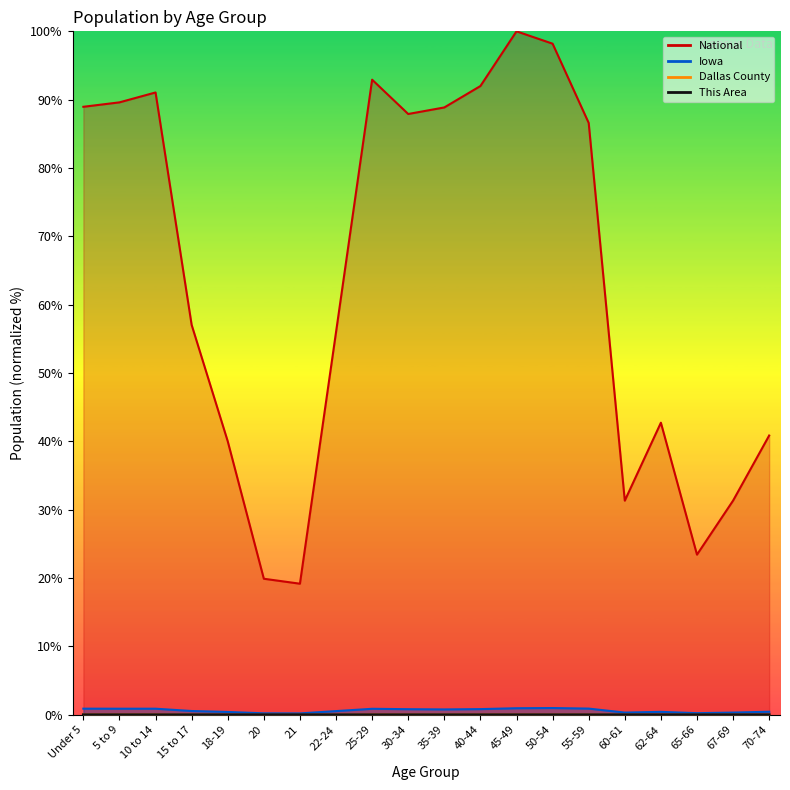

What is the label of the 11th point from the right?

30-34